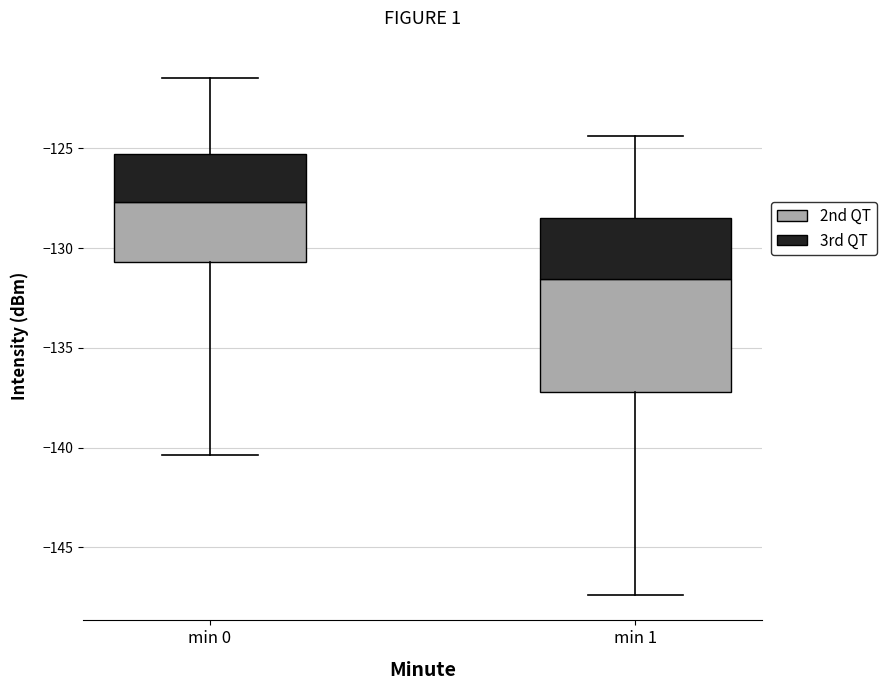

Between min 0 and min 1, which series saw the biggest shift?

2nd QT